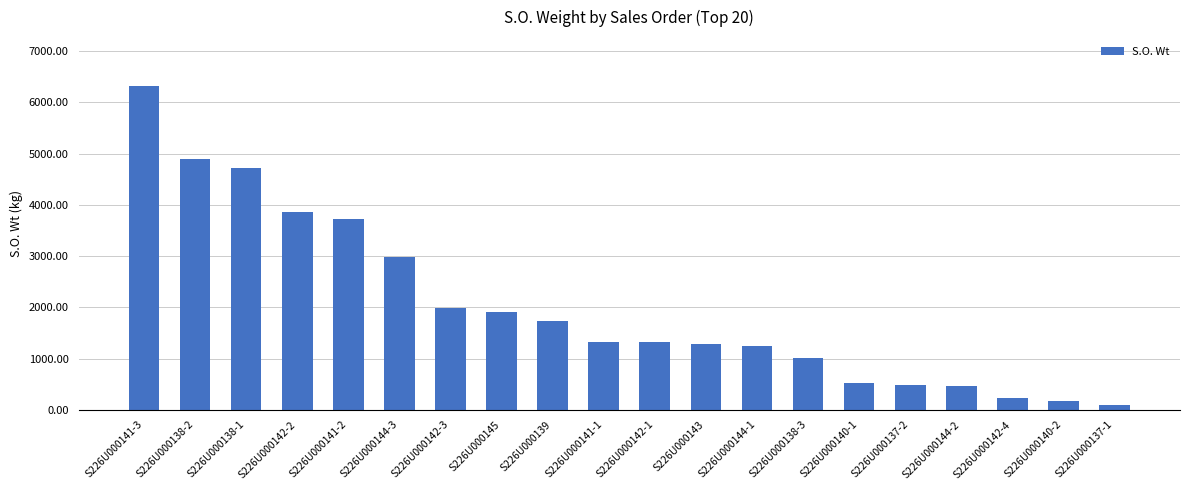

Which has a higher value, S226U000141-3 or S226U000144-1?

S226U000141-3